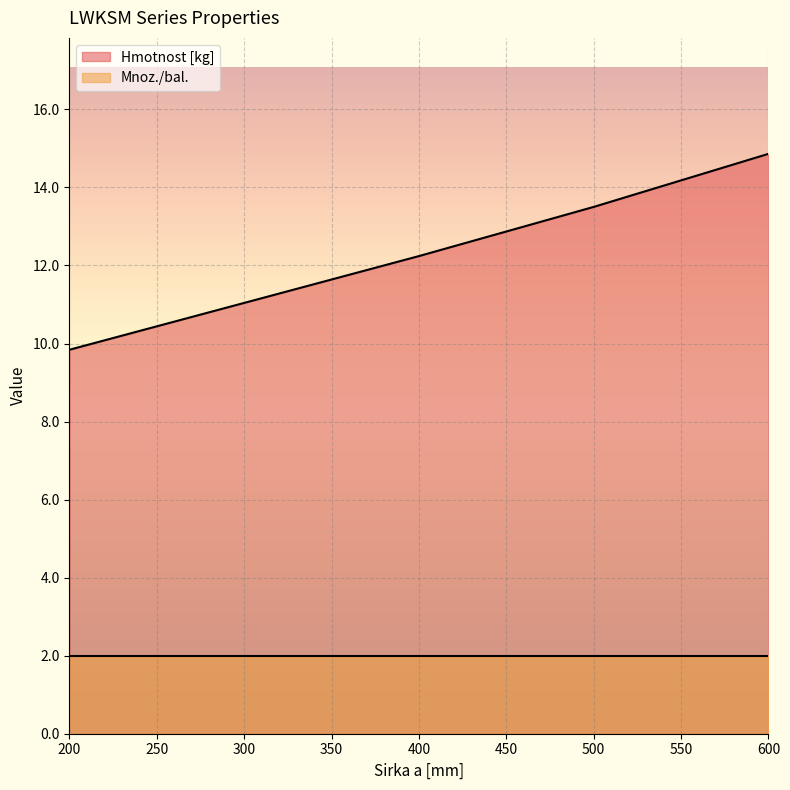

Rank the categories by value from highest to lowest.

600, 500, 400, 300, 200